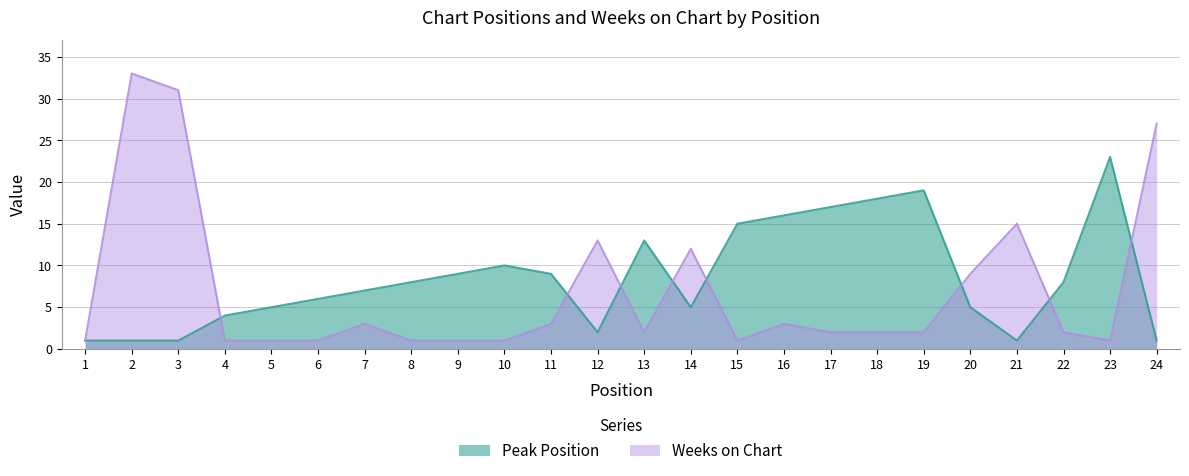

Does the chart have visible grid lines?

Yes